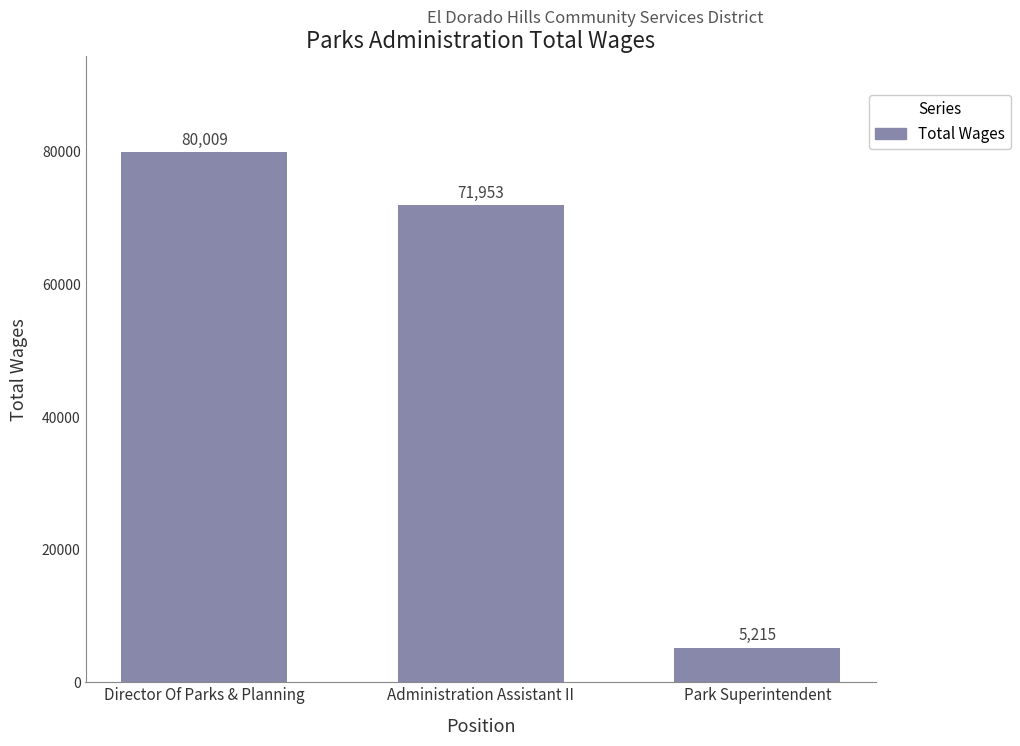

What is the greatest value displayed?

80009